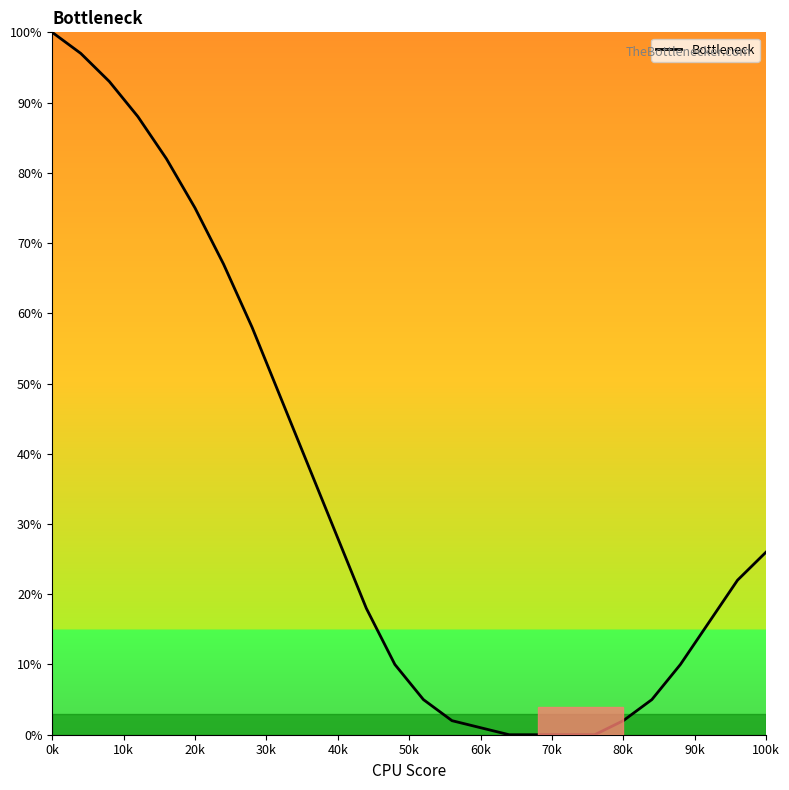

What is the difference between the maximum and minimum values?

100